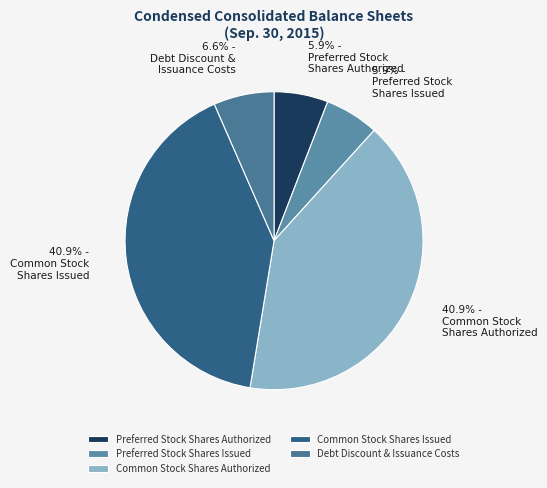

To the nearest percent, what is the difference between the largest and smallest slice percentages?

35%